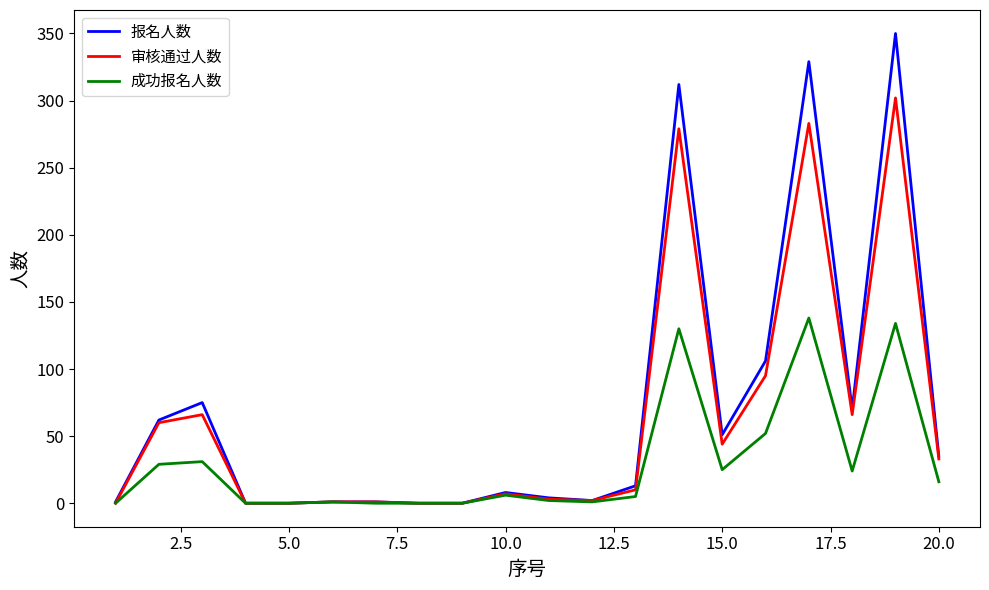

What is the maximum value shown in the chart?

350